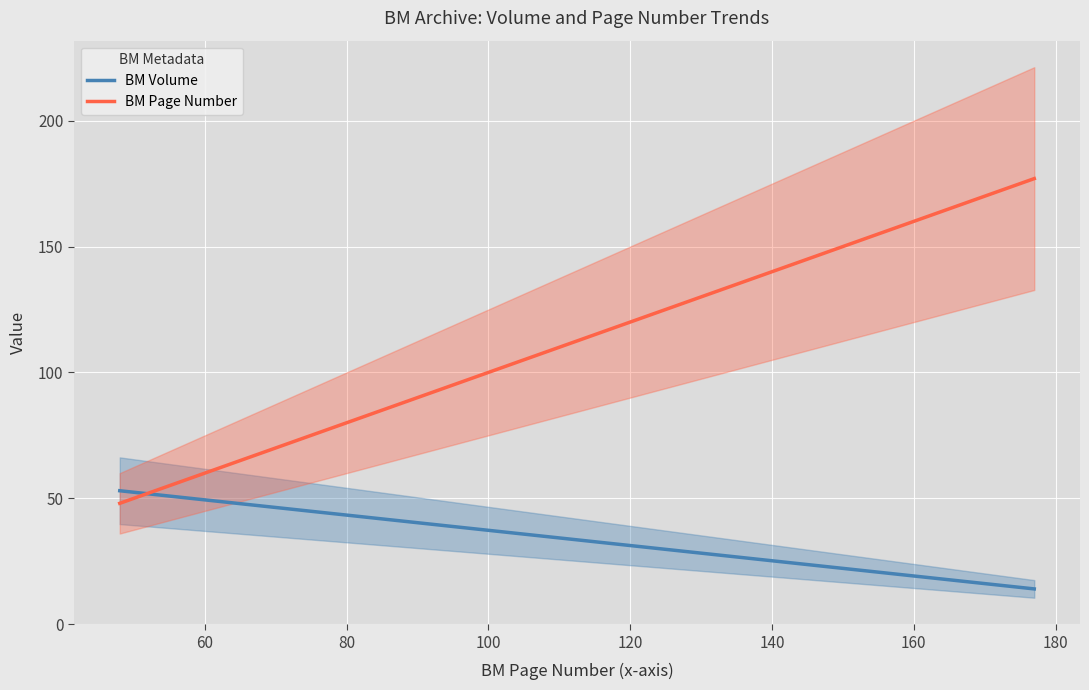

What is the highest value of the BM Volume series?

53.0